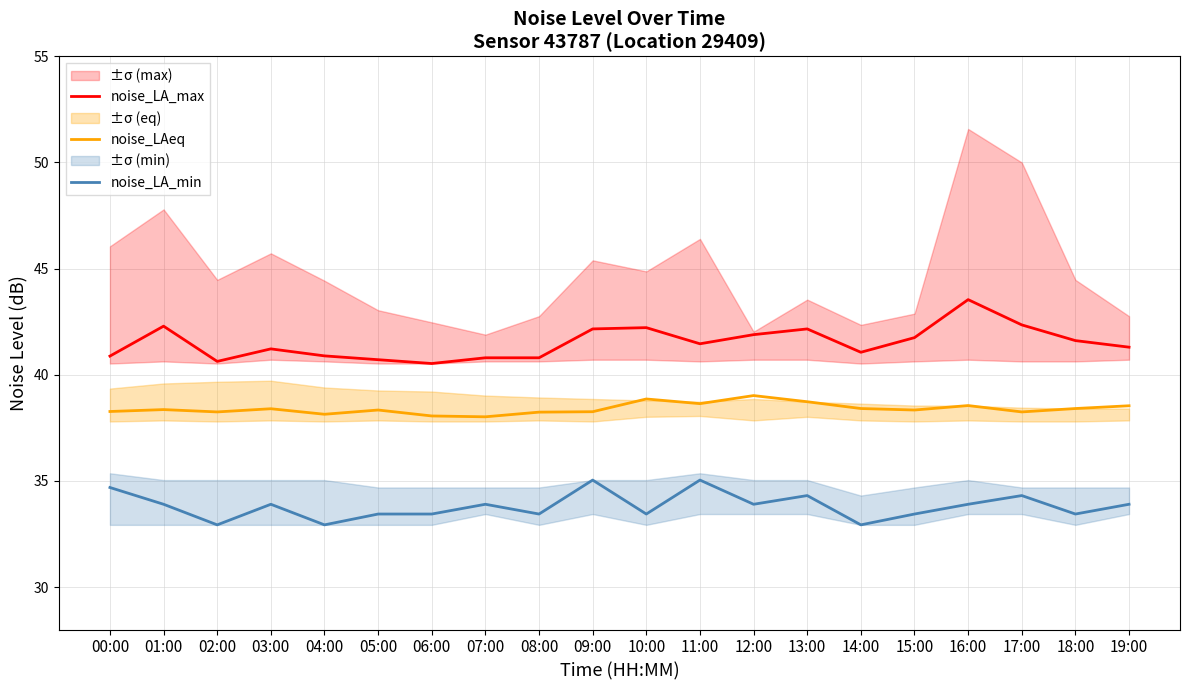

At which category does noise_LA_min reach its first local valley?

02:00